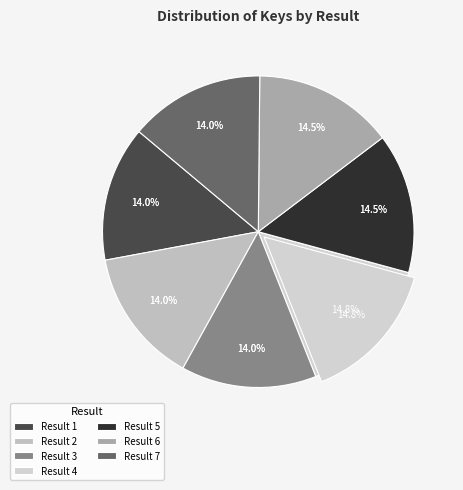

To the nearest percent, what percentage of the pie is 6?

15%